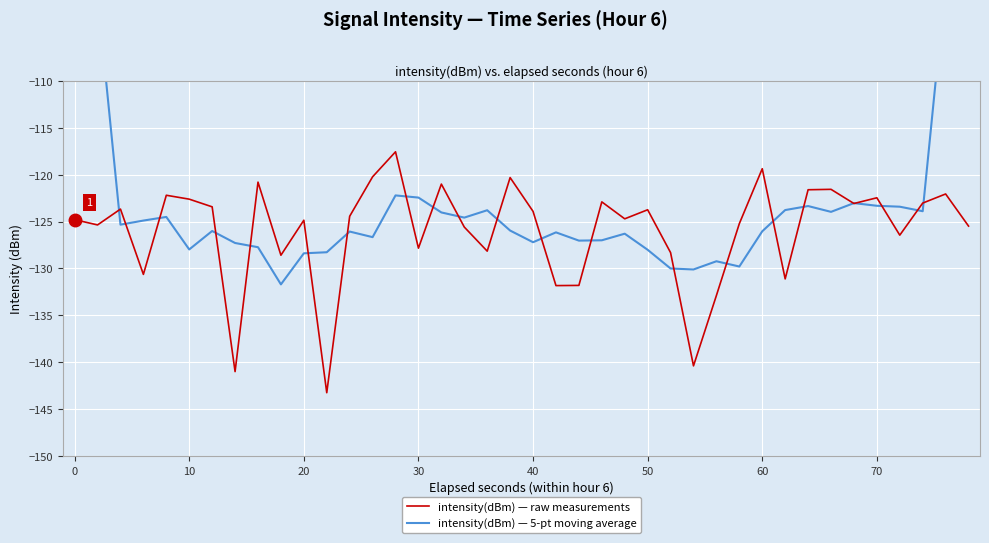

True or false: intensity(dBm) — raw measurements has a value of -123.7 at 50.

True